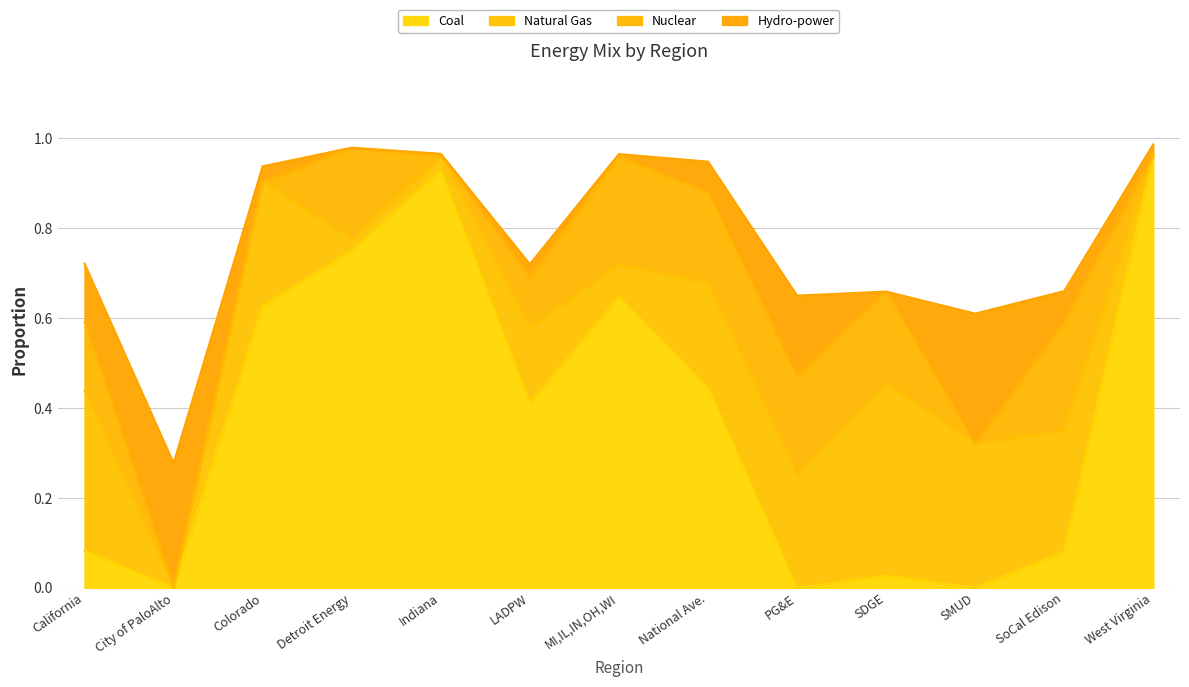

What is the sum of all Nuclear values?

1.6